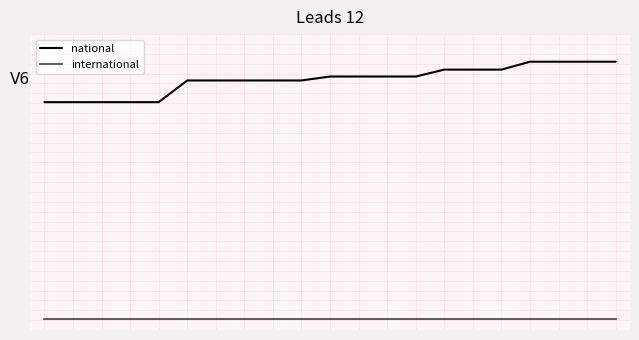

List the series in order of their peak value, highest first.

national, international